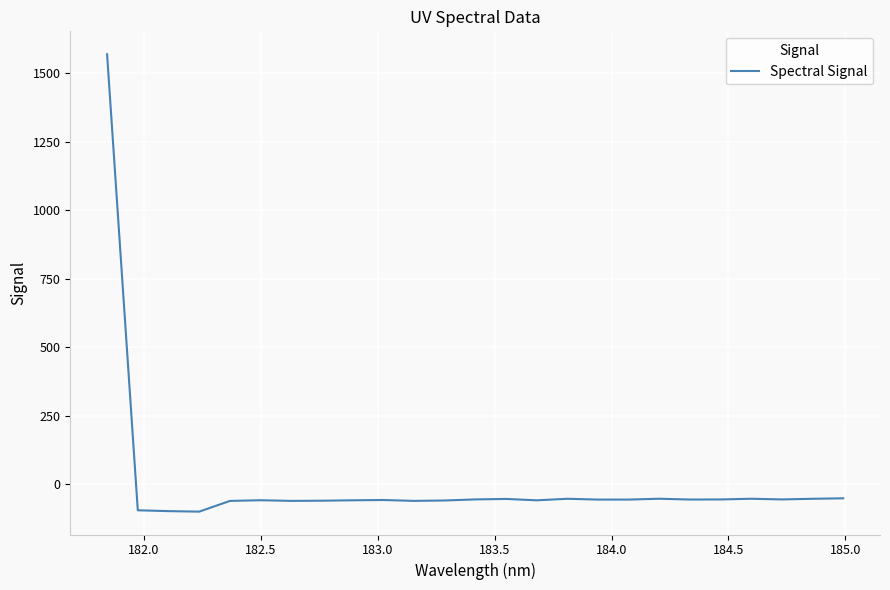

Is this an area chart (filled region under the line)?

No